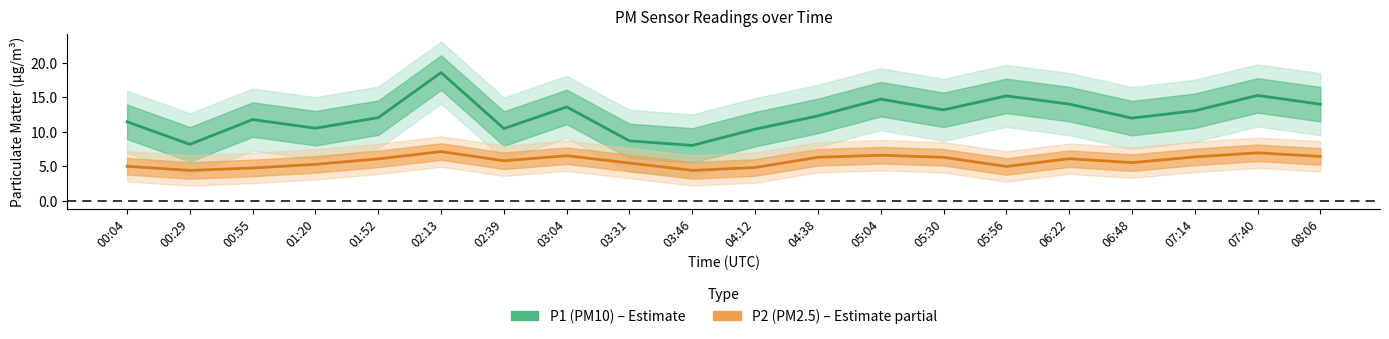

At which category does P1 (PM10) reach its first local peak?

00:55